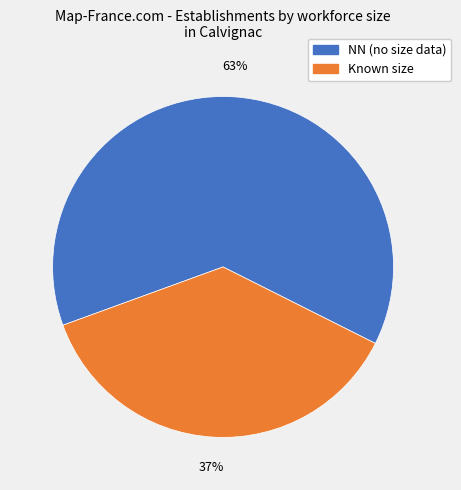

Is there any slice that represents more than half of the pie?

Yes